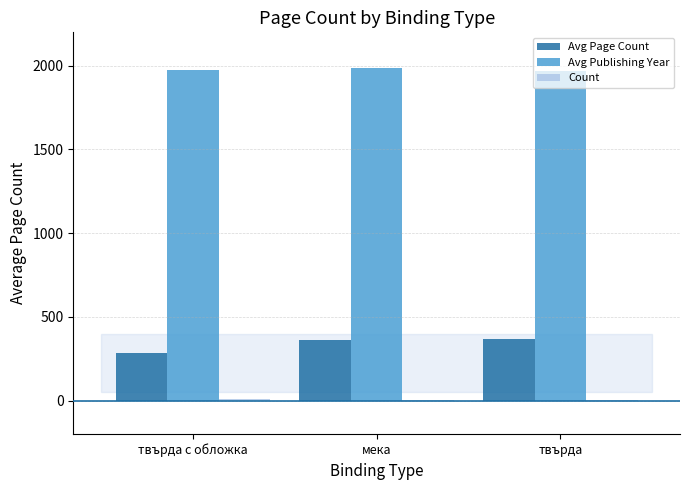

The value of Avg Publishing Year at твърда is 3317.7. True or false?

False